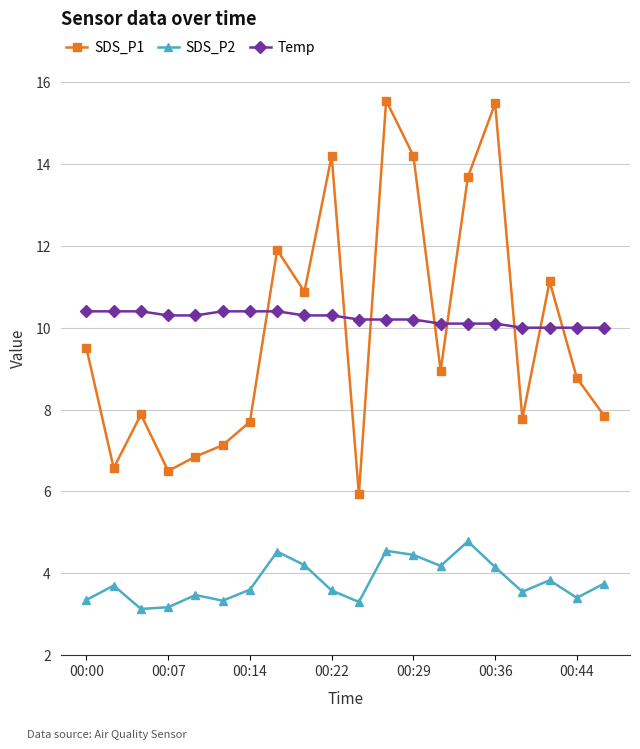

True or false: SDS_P1 has more than 1 points higher than both neighbors.

True